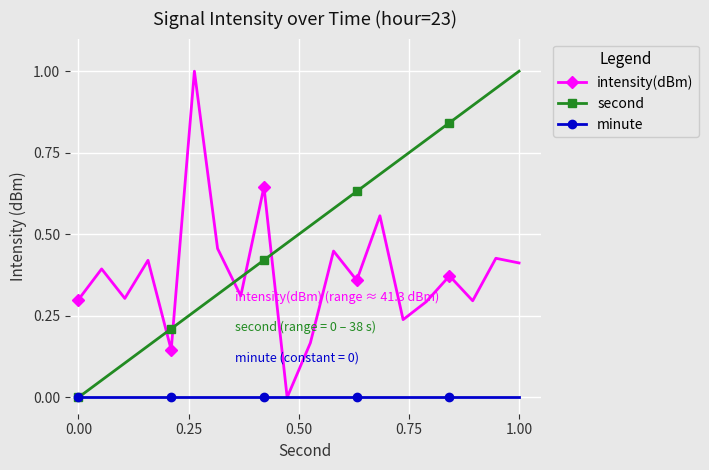

True or false: intensity(dBm) and second cross at least once.

True